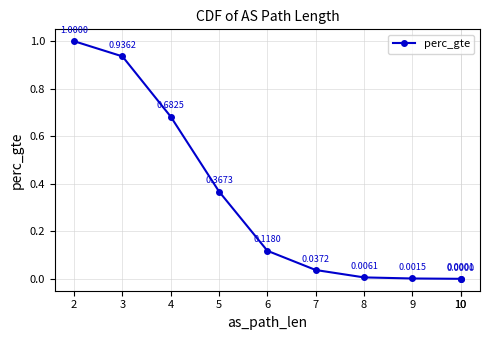

What is the value of the 2nd point from the left?

0.9